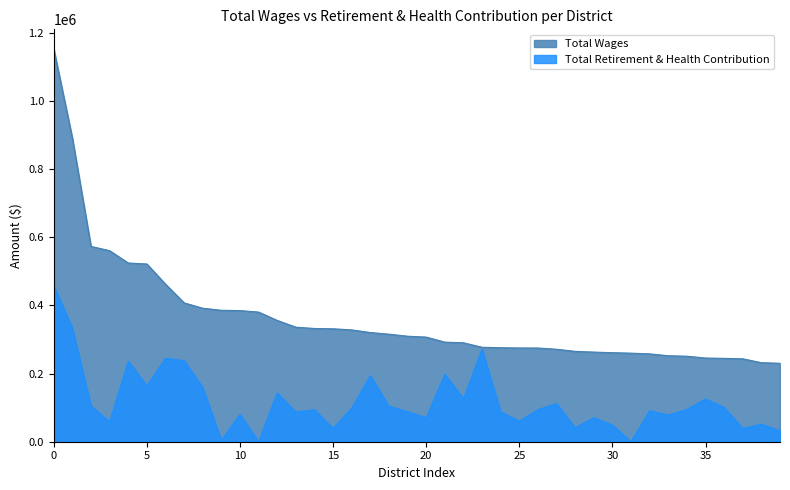

Read the Total Wages value at 0.

1152906.0